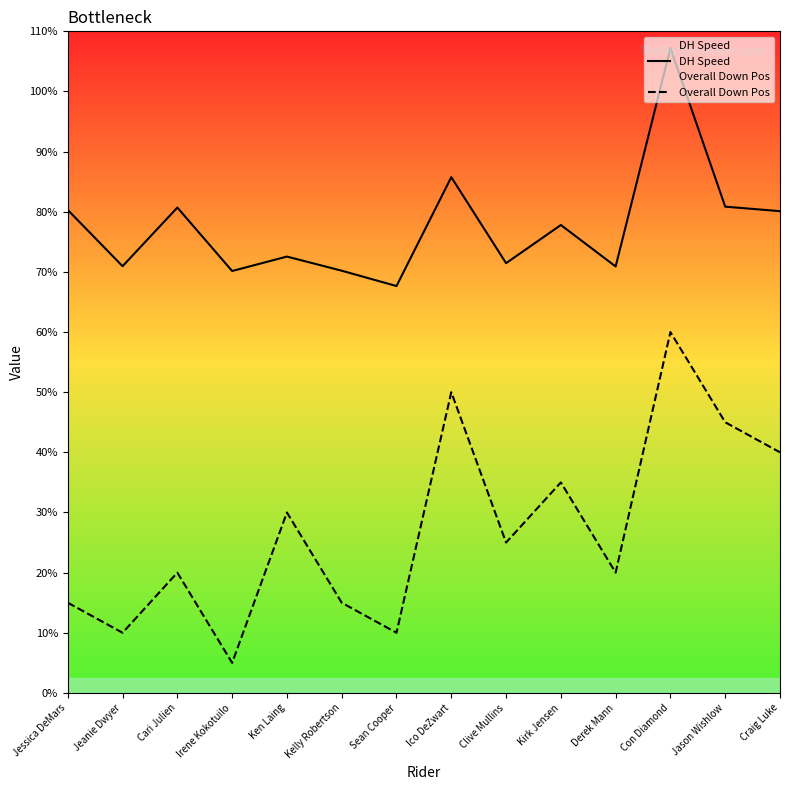

How many lines are shown in the chart?

2